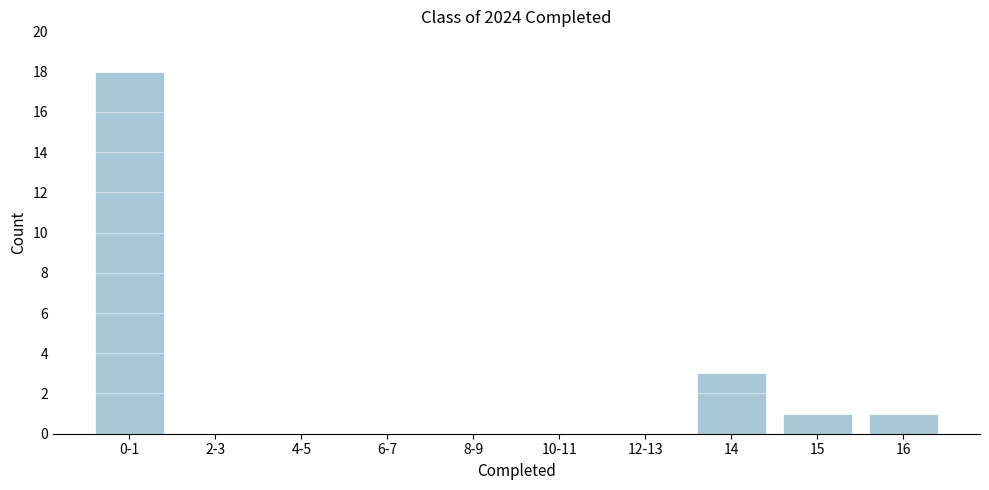

Reading left to right, extract all data points from this chart.

0-1=18	2-3=0	4-5=0	6-7=0	8-9=0	10-11=0	12-13=0	14=3	15=1	16=1